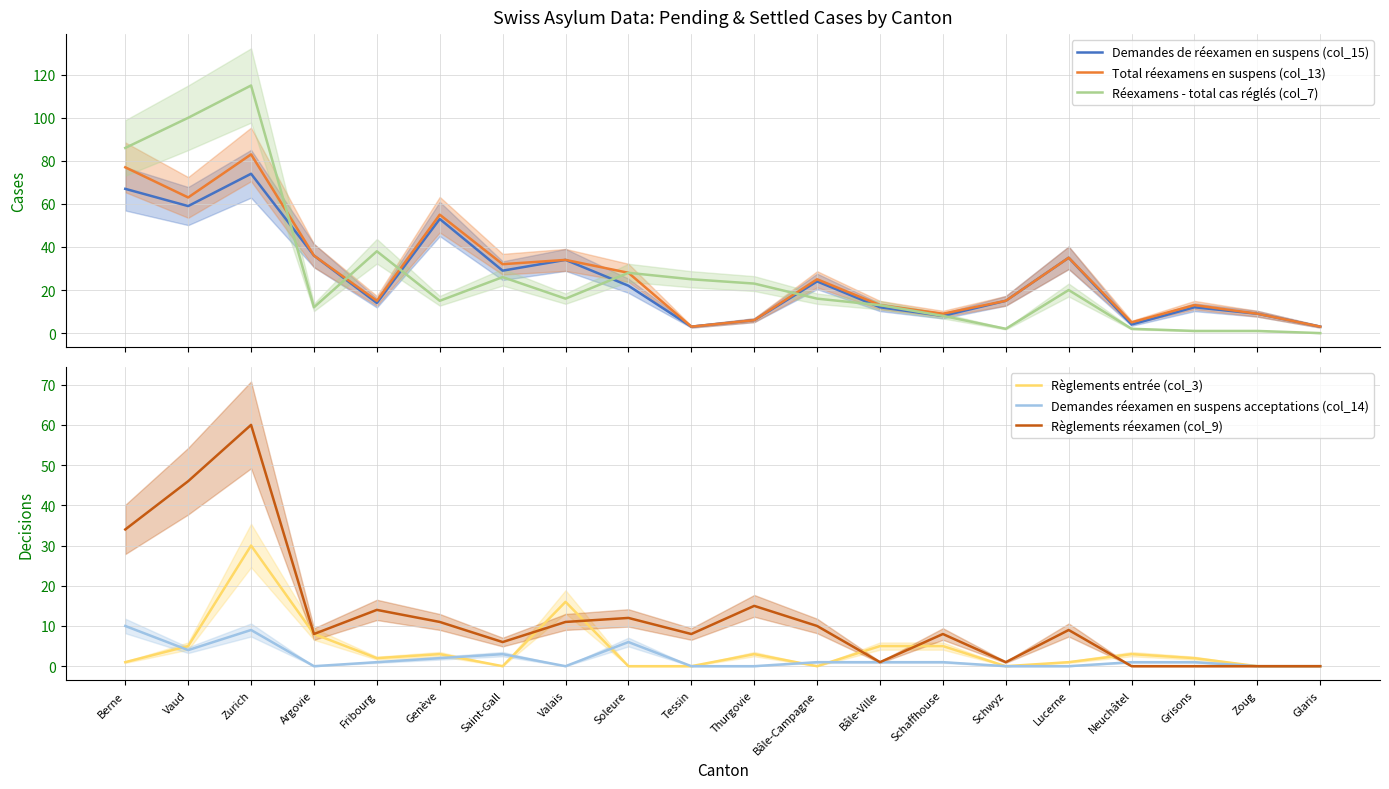

What is the maximum value shown in the chart?

115